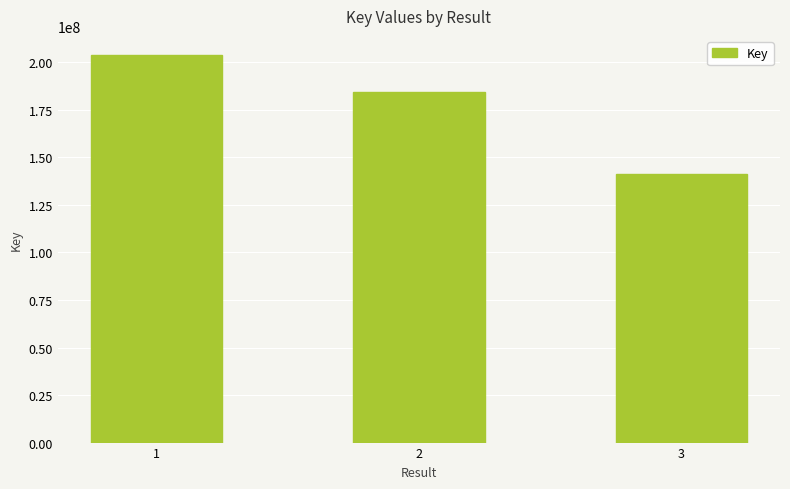

Reading left to right, extract all data points from this chart.

1=203684737	2=184367036	3=141028984